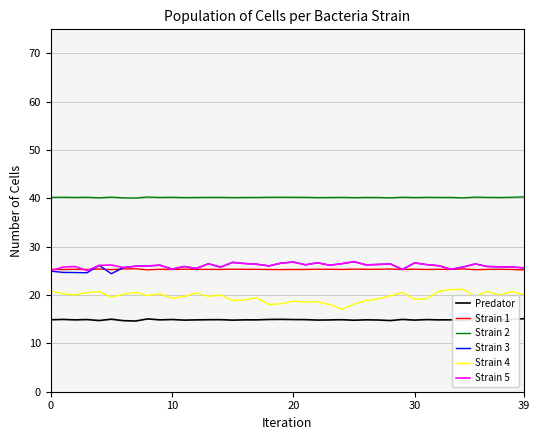

True or false: Strain 3 and Predator cross at least once.

False